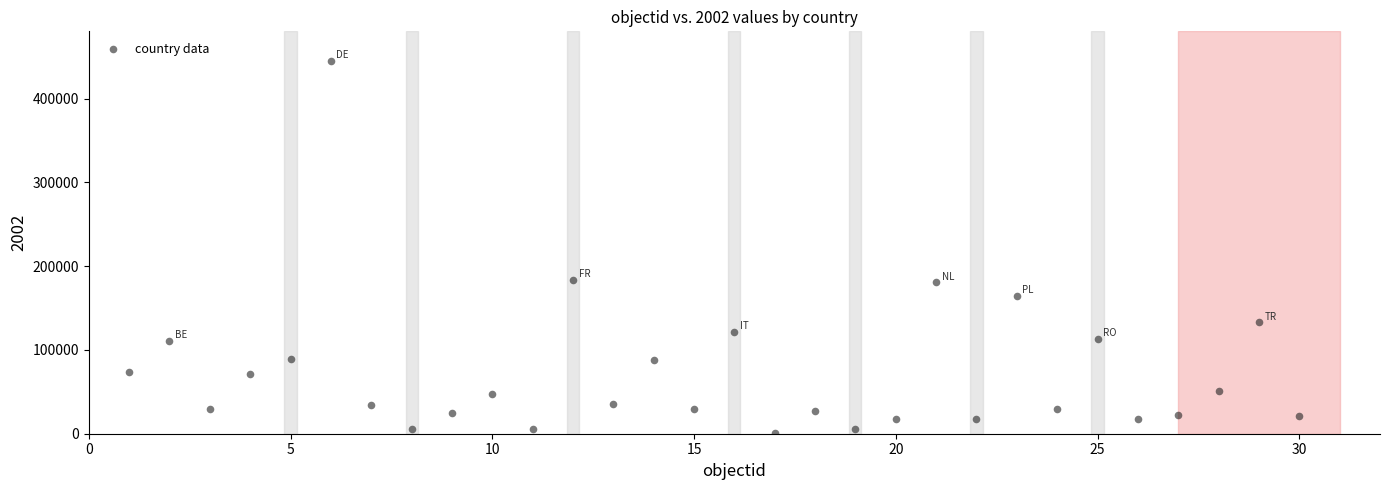

What is the range of Y values (max minus min)?

444414